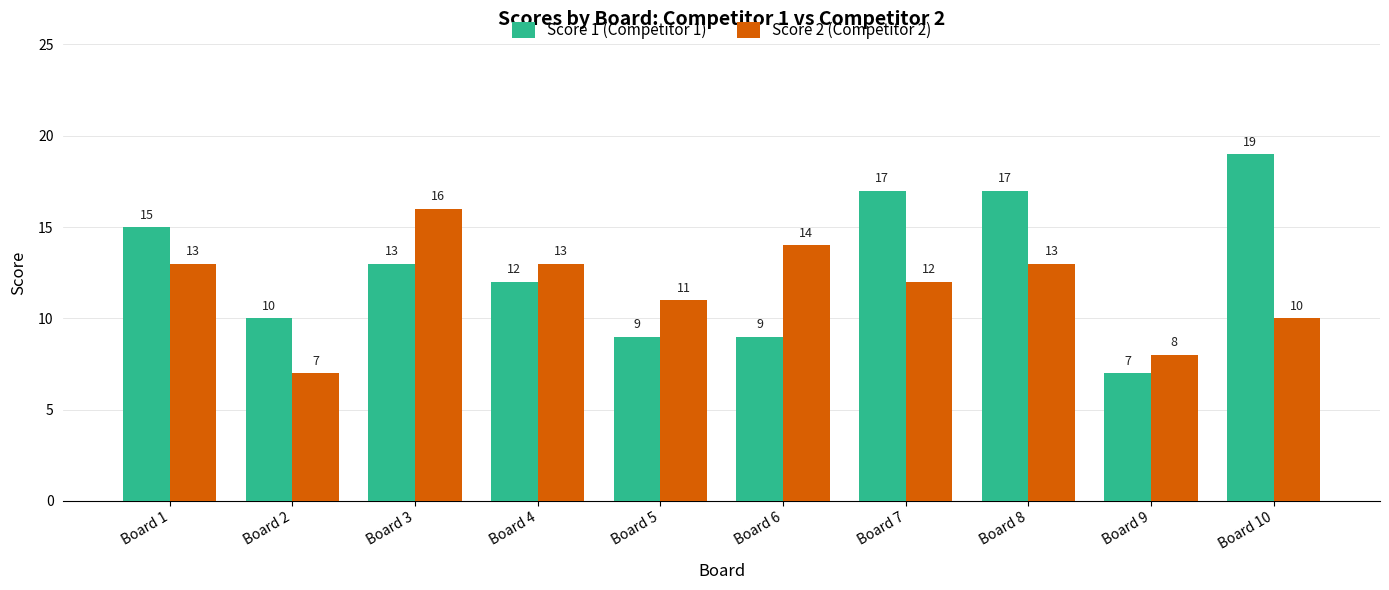

At which label does Score 1 (Competitor 1) first exceed 13?

Board 1